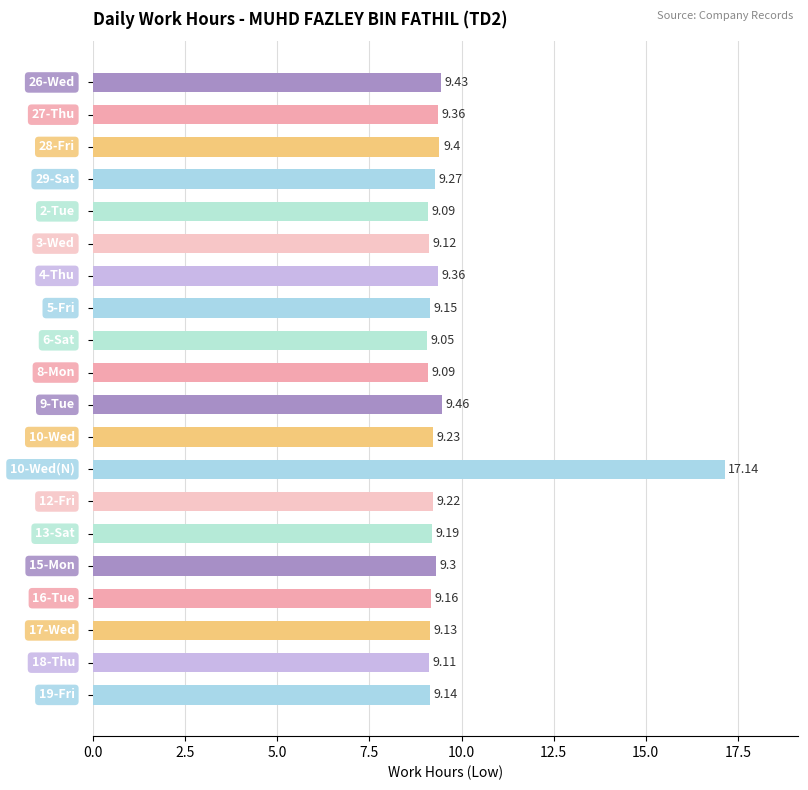

What is the difference between the second highest and second lowest values?

0.4